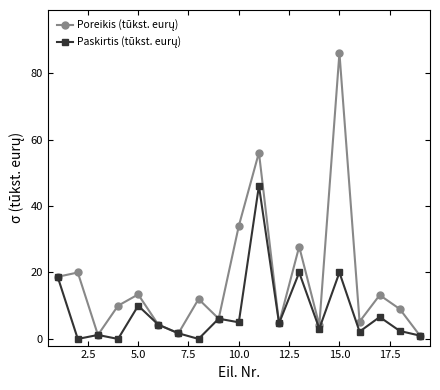

What is the maximum value shown in the chart?

86.1